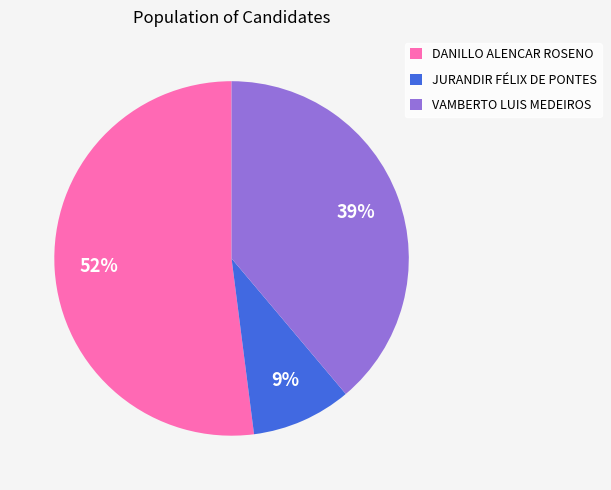

Count the number of slices in the pie.

3